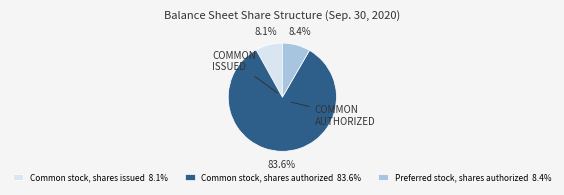

What percentage do Common stock, shares issued and Common stock, shares authorized together represent?

91.6%